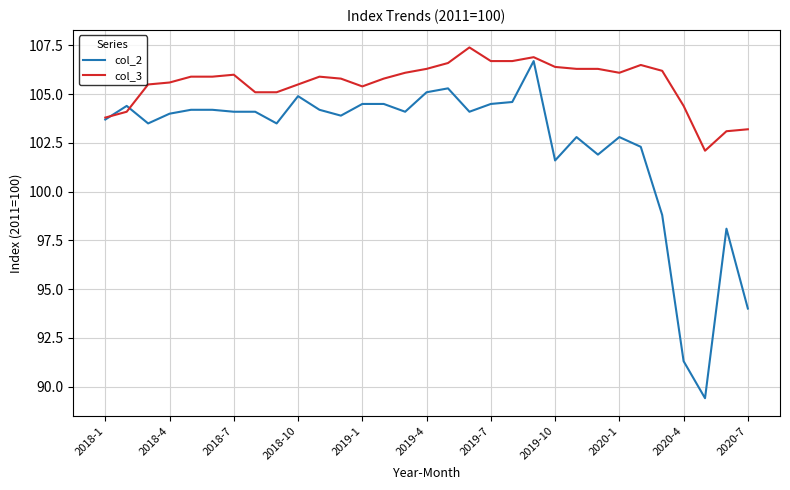

Which series has the largest total across all categories?

col_3